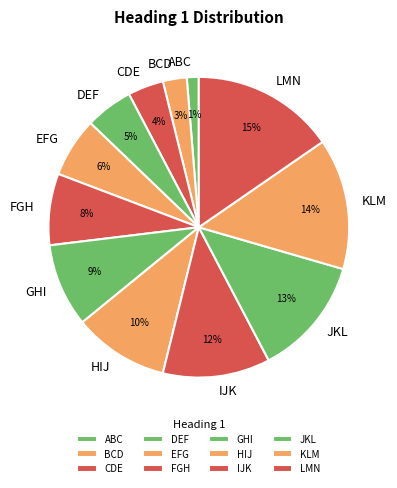

To the nearest percent, what is the average slice percentage?

8%